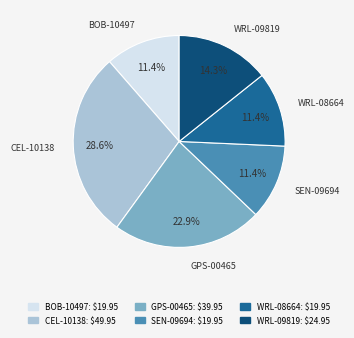

To the nearest percent, what portion does BOB-10497 represent?

11%